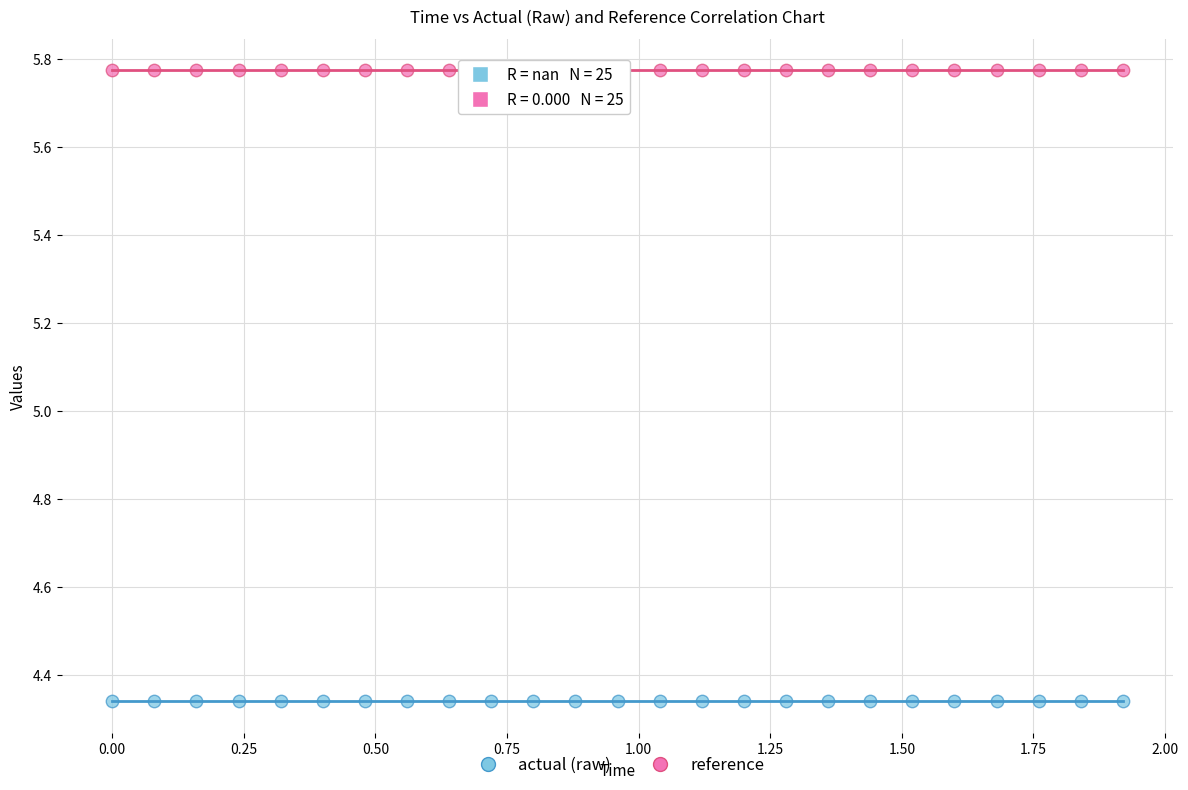

Which series contains the lowest Y value?

actual (raw)